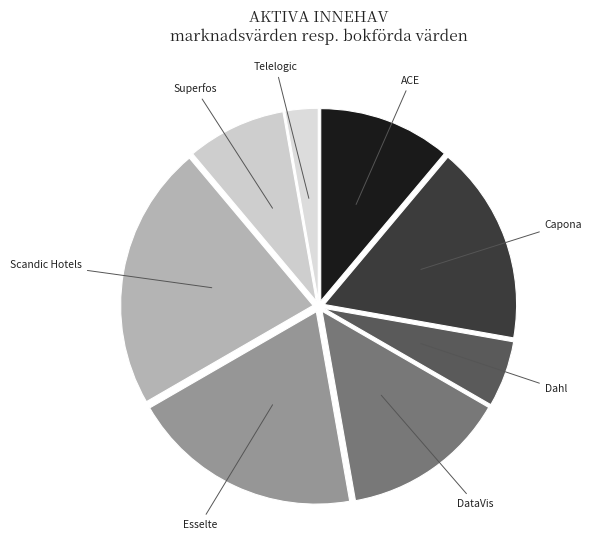

What is the largest slice in the pie chart?

Scandic Hotels